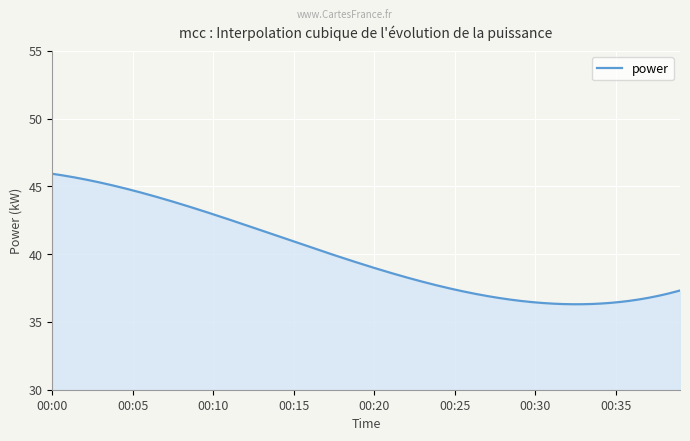

What is the difference between the maximum and minimum values?

9.6